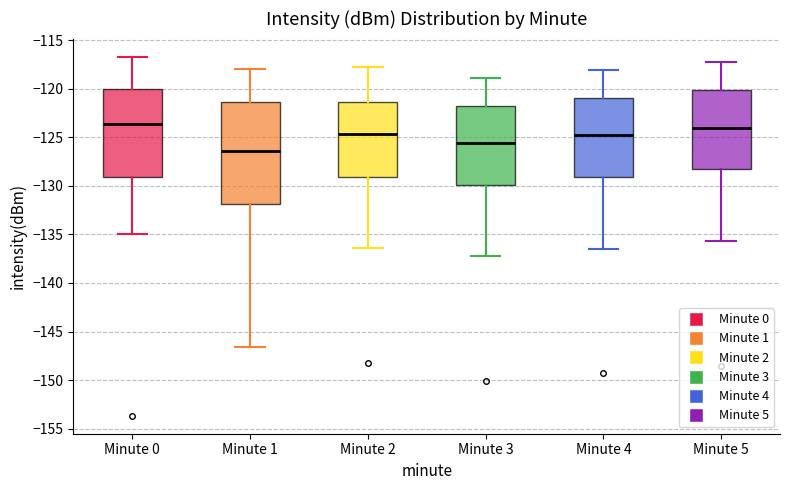

Where is the lower edge of the box for Minute 0 on the y-axis? The values are not printed on the chart, so give them approximately, as read against the axis.

-129.0